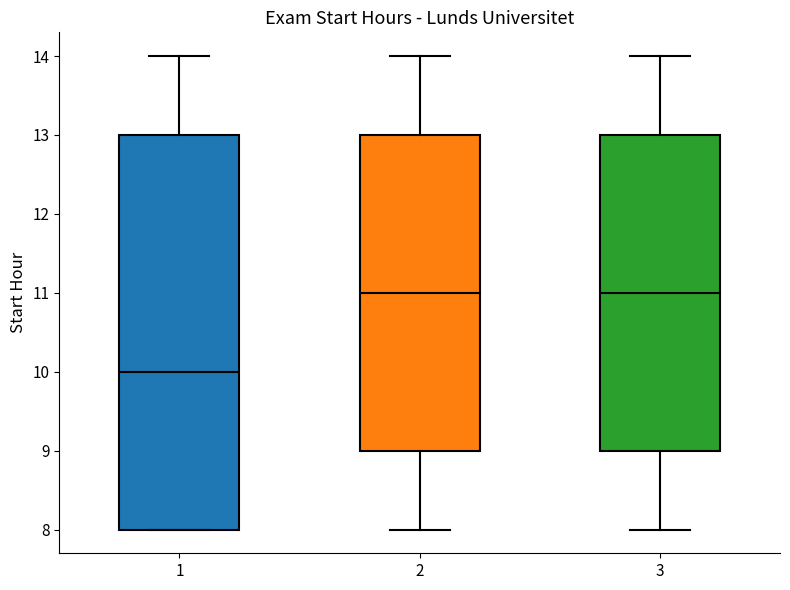

Where does the upper whisker of the box at x = 1 end on the y-axis? The values are not printed on the chart, so give them approximately, as read against the axis.

14